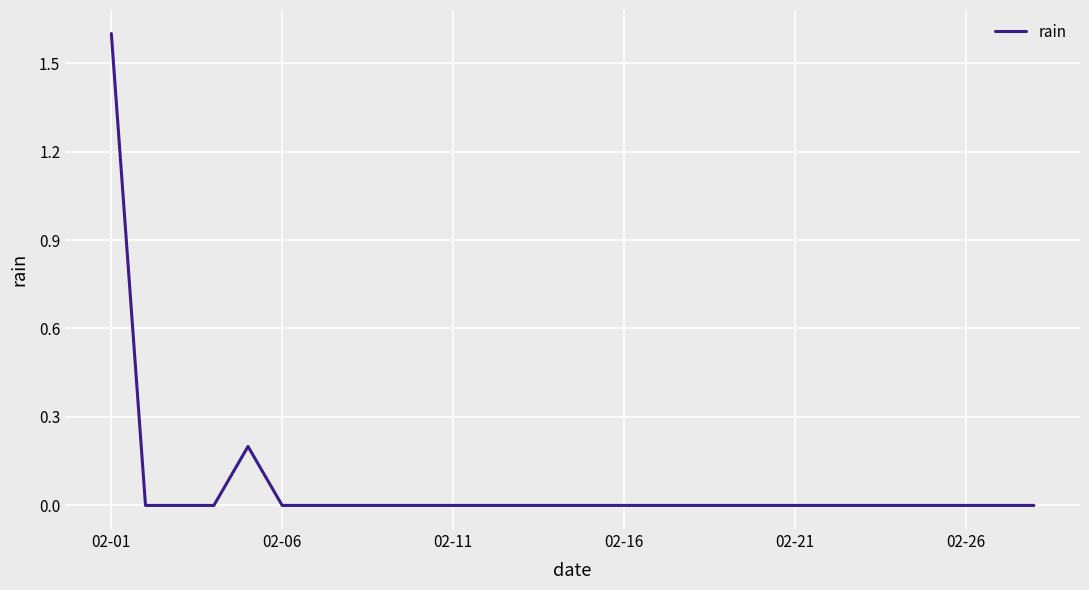

What is the difference between the maximum and minimum values?

1.6